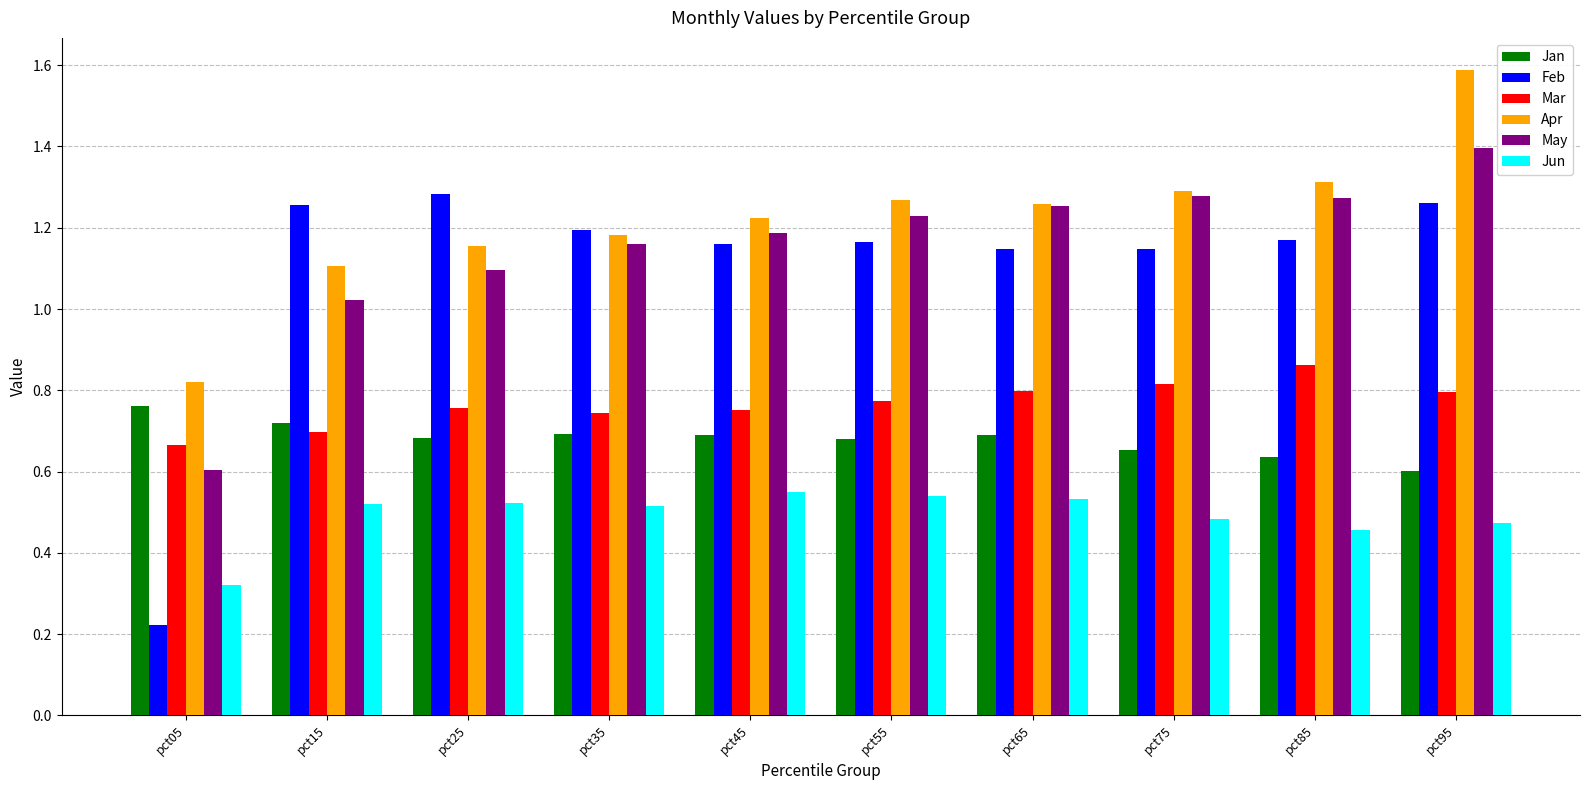

What is the sum of all Mar values?

7.7